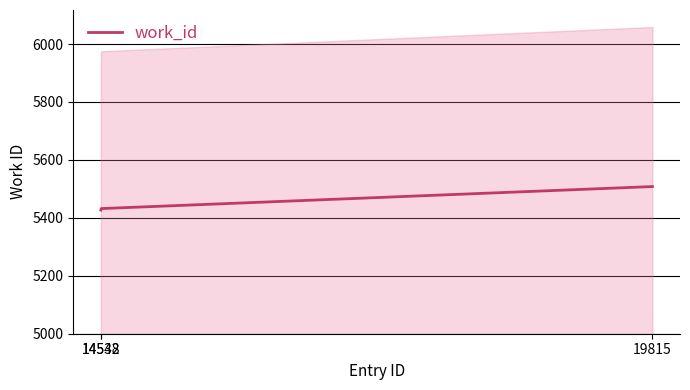

Count the number of categories in the chart.

3